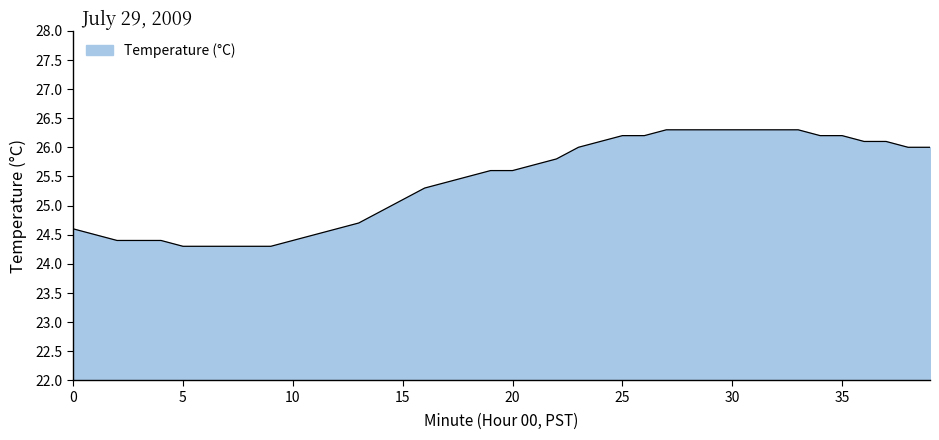

What is the minimum value shown in the chart?

24.3